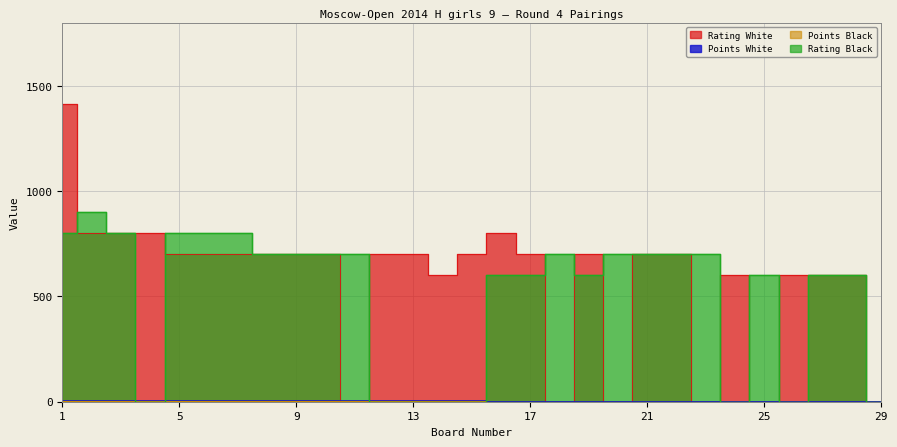

Is the value of Points Black at 11 greater than the value of Points White at 12?

No